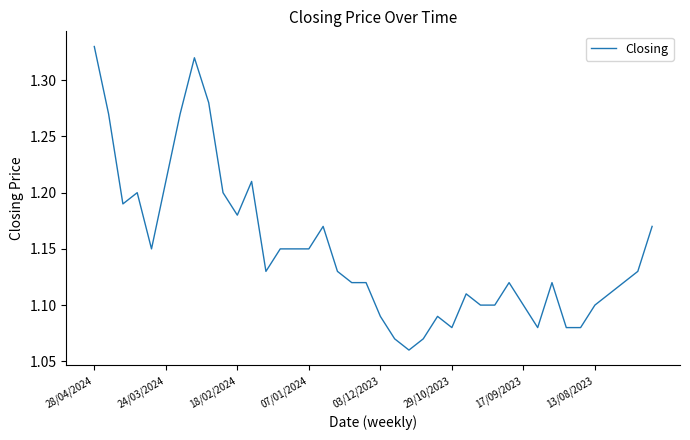

How many distinct data groups are displayed?

1